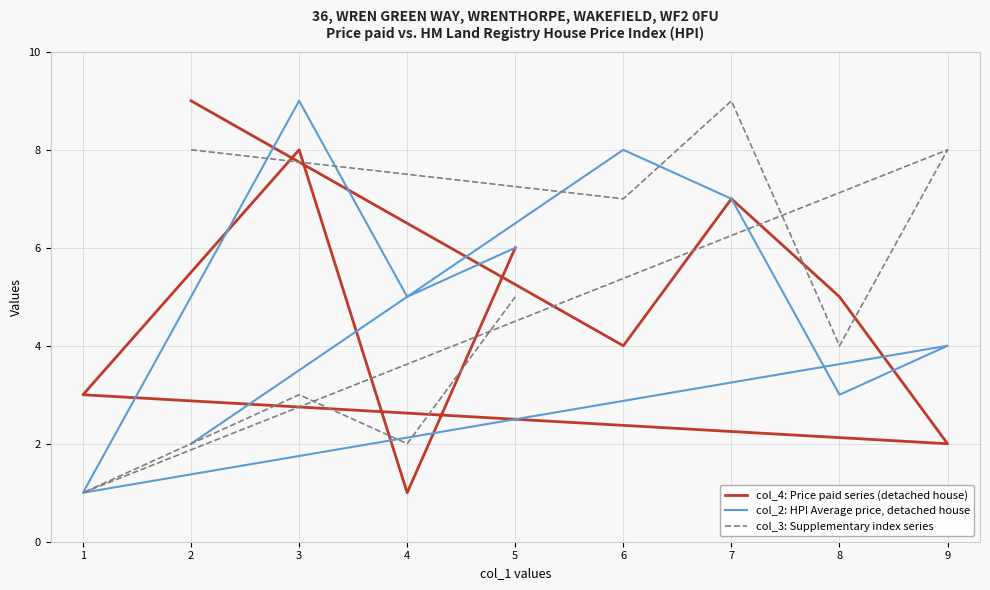

How many categories are shown in the chart?

9